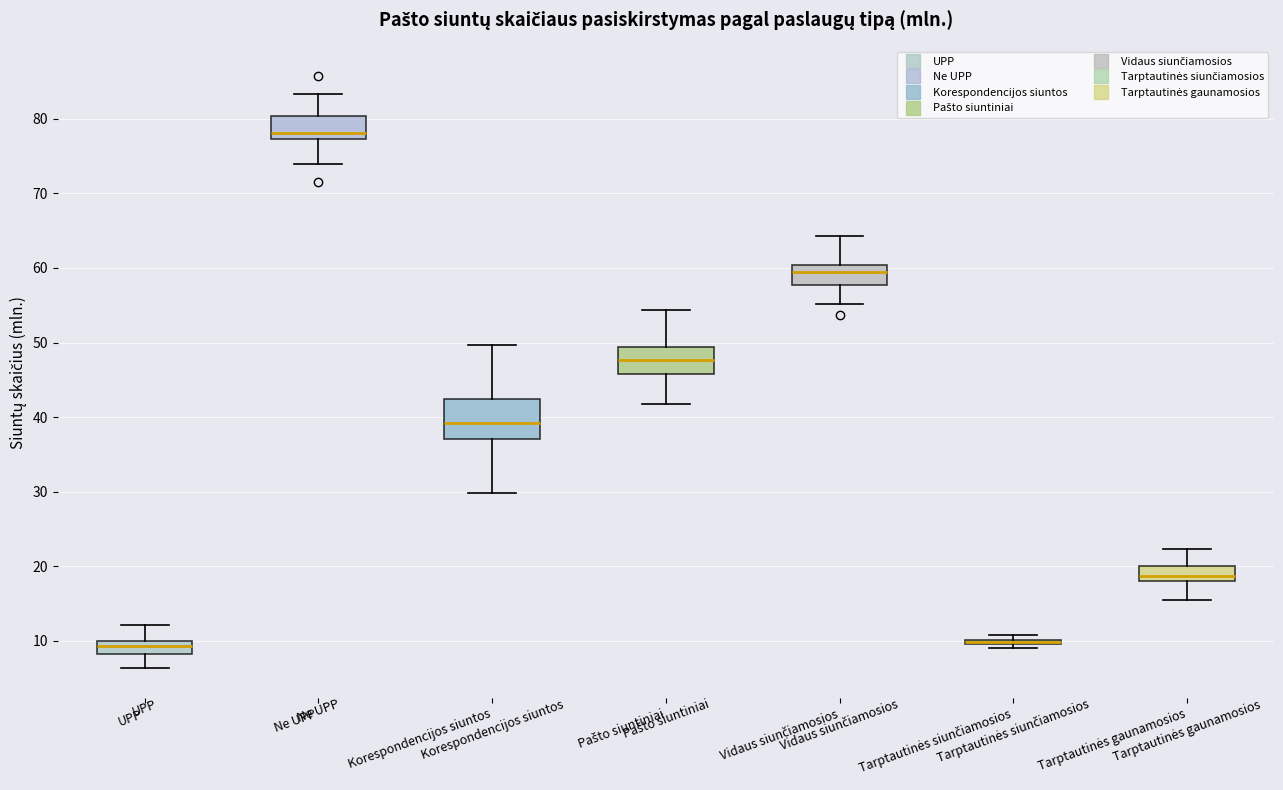

Reading left to right, read every box against the y-axis: the position of its median line, the range the box covers, and the ends of its whiskers. The values are not printed on the chart, so give them approximately, as read against the axis.

UPP: median 9, box 8 to 10, whiskers 6 to 12
Ne UPP: median 78, box 77 to 80, whiskers 74 to 83
Korespondencijos siuntos: median 39, box 37 to 42, whiskers 30 to 50
Pašto siuntiniai: median 48, box 46 to 49, whiskers 42 to 54
Vidaus siunčiamosios: median 59, box 58 to 60, whiskers 55 to 64
Tarptautinės siunčiamosios: box collapsed to a line at 10, whiskers 9 to 11
Tarptautinės gaunamosios: median 19, box 18 to 20, whiskers 15 to 22